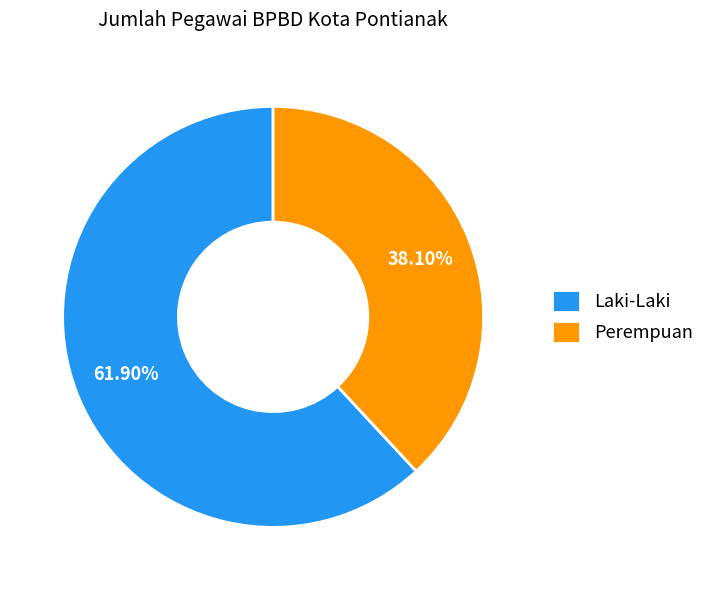

The Laki-Laki slice represents 68% of the pie. True or false?

False